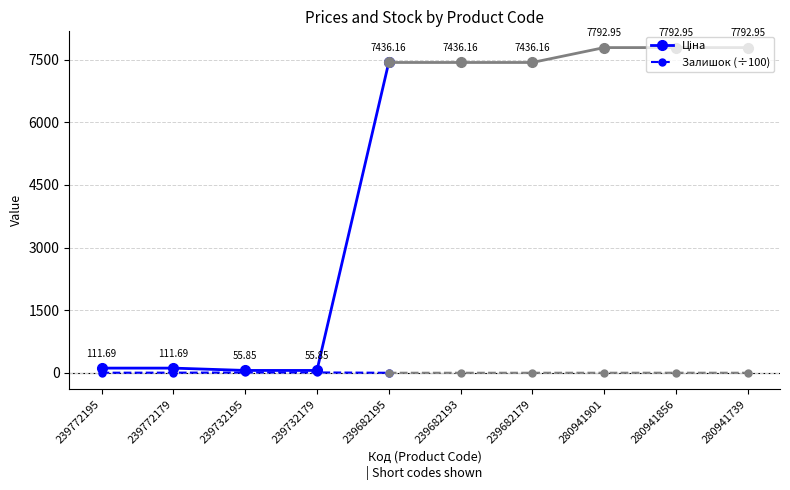

True or false: Ціна and Залишок (÷100) intersect in this chart.

False